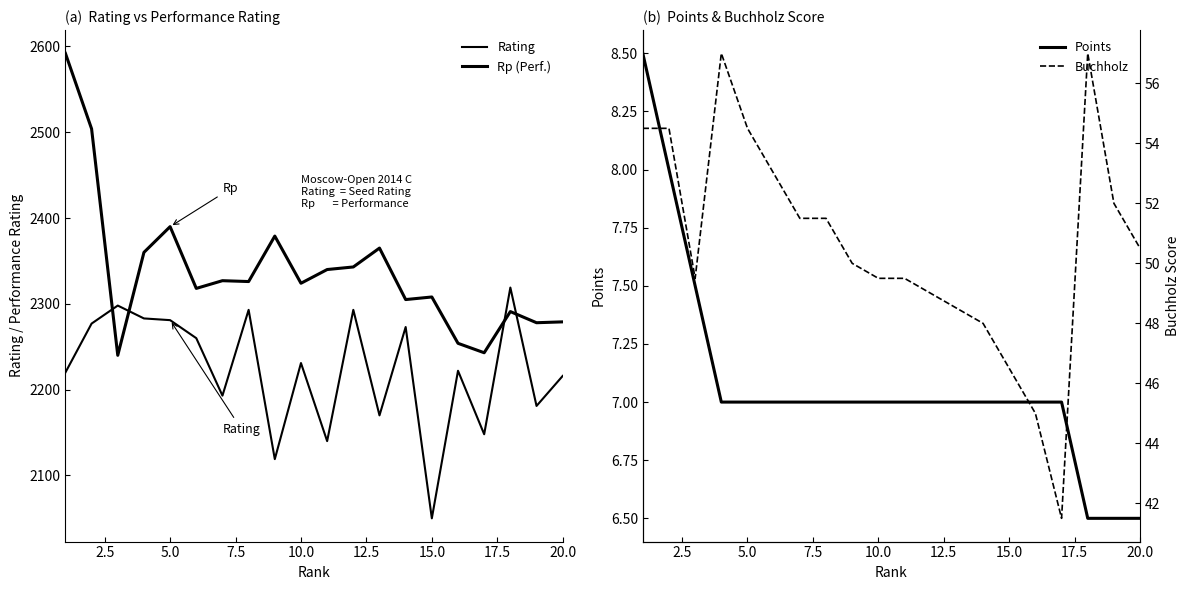

How many distinct data groups are displayed?

4